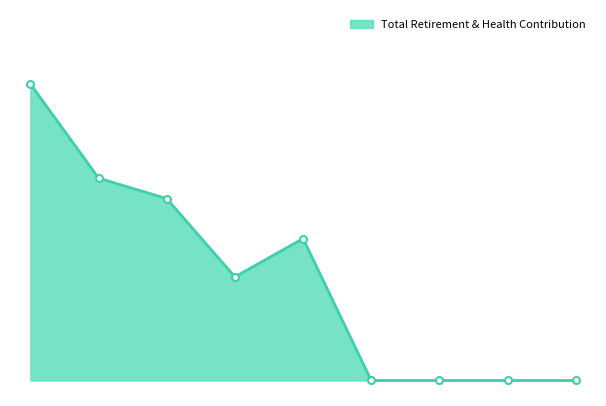

Is this an area chart (filled region under the line)?

Yes